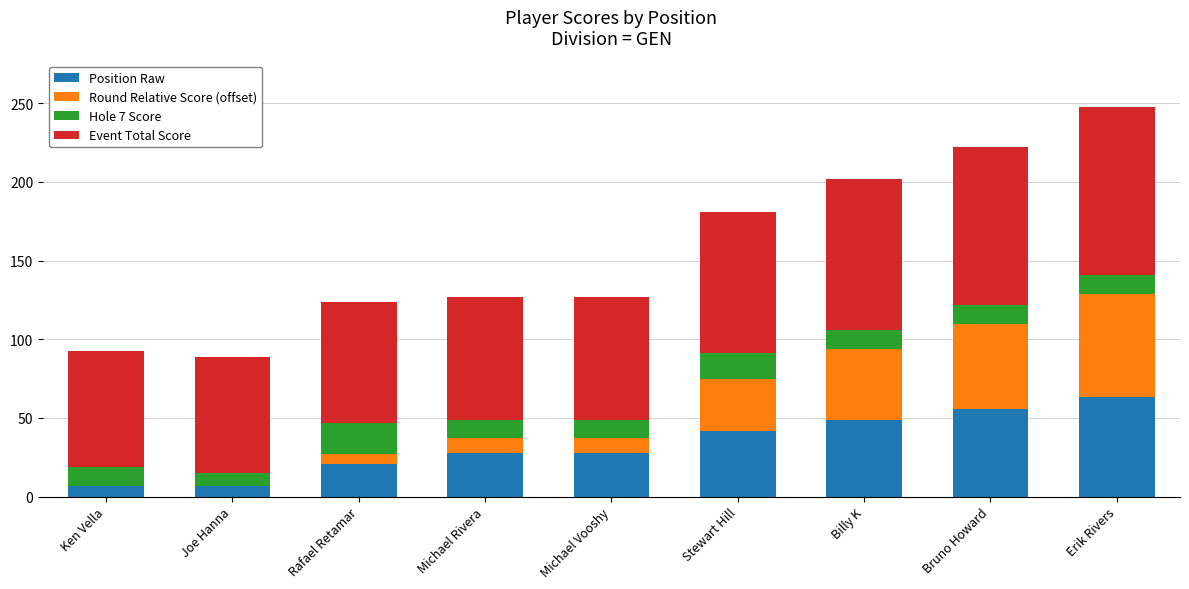

What is the total value across all series at Erik Rivers?

247.5